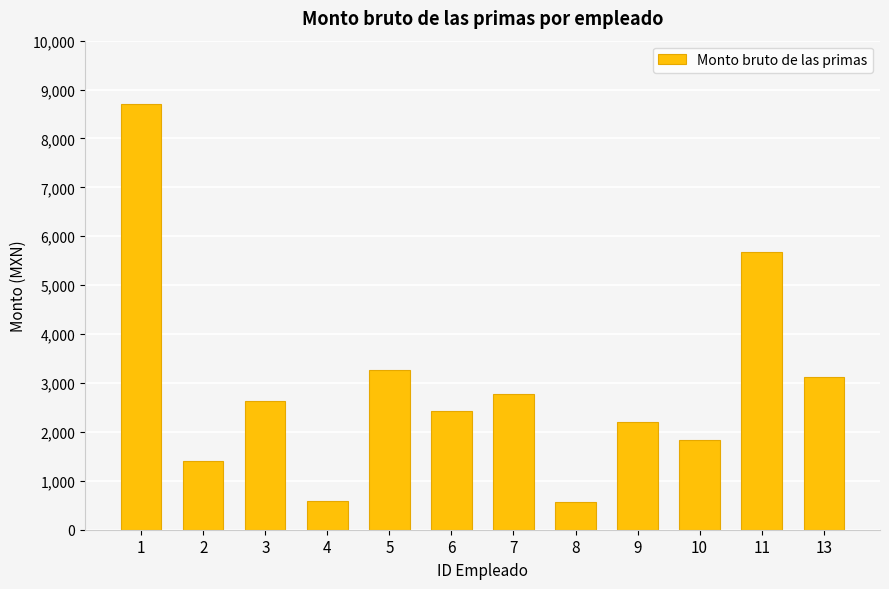

True or false: the data shows 4539 at 13.

False